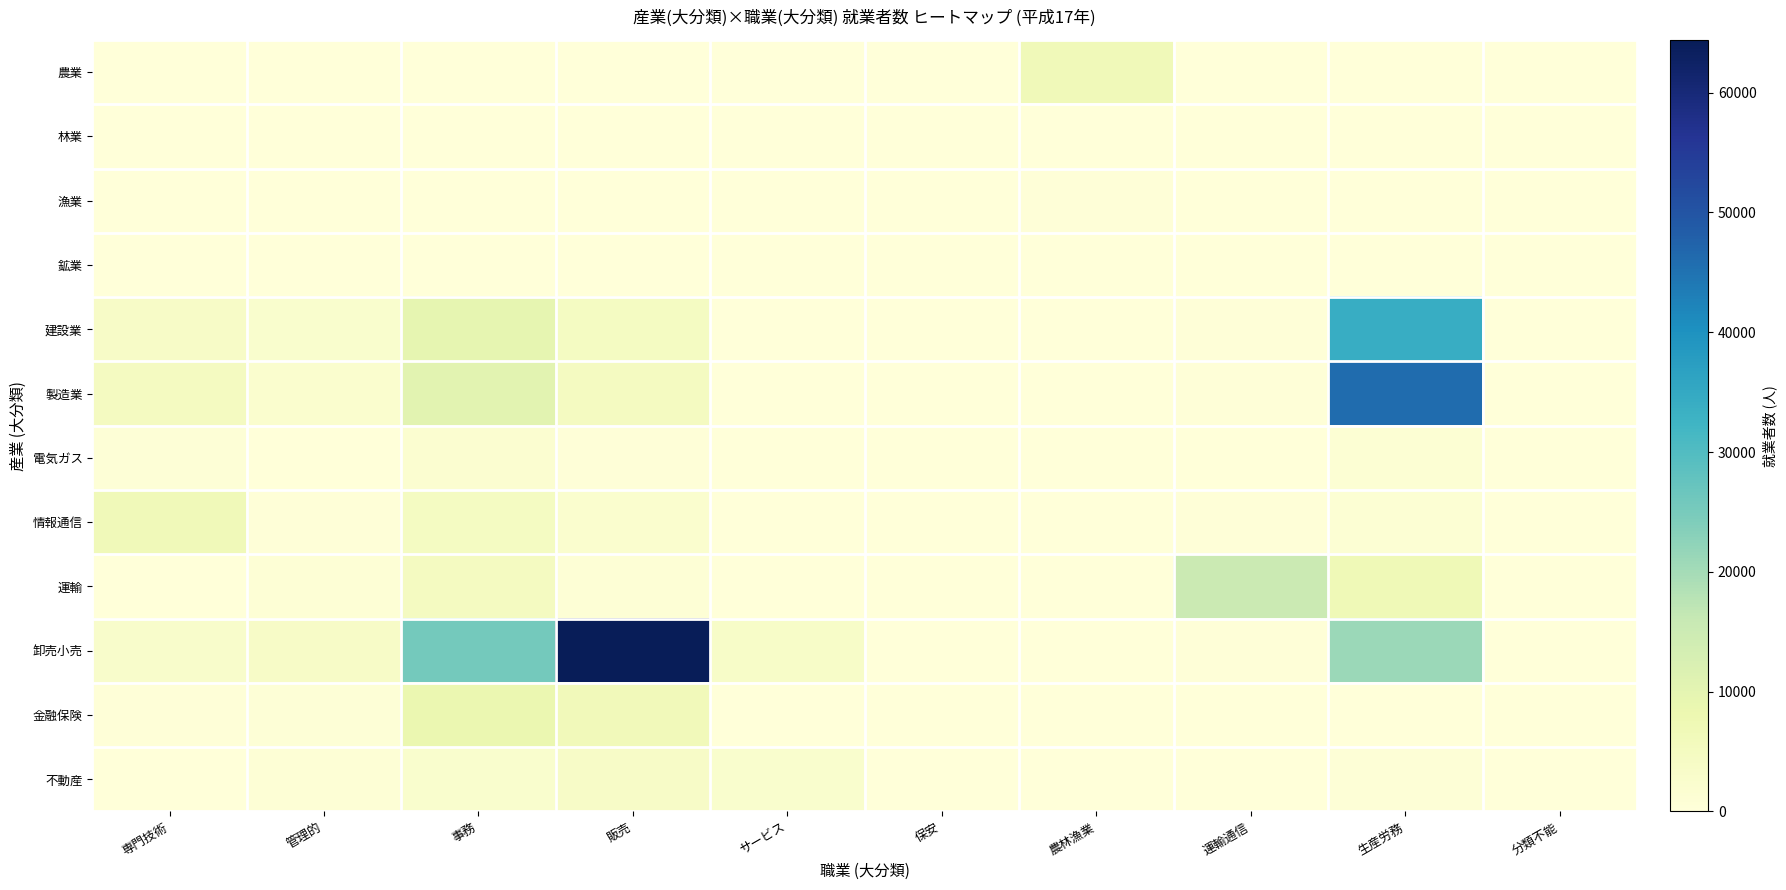

Which series has the largest range (max minus min)?

卸売小売